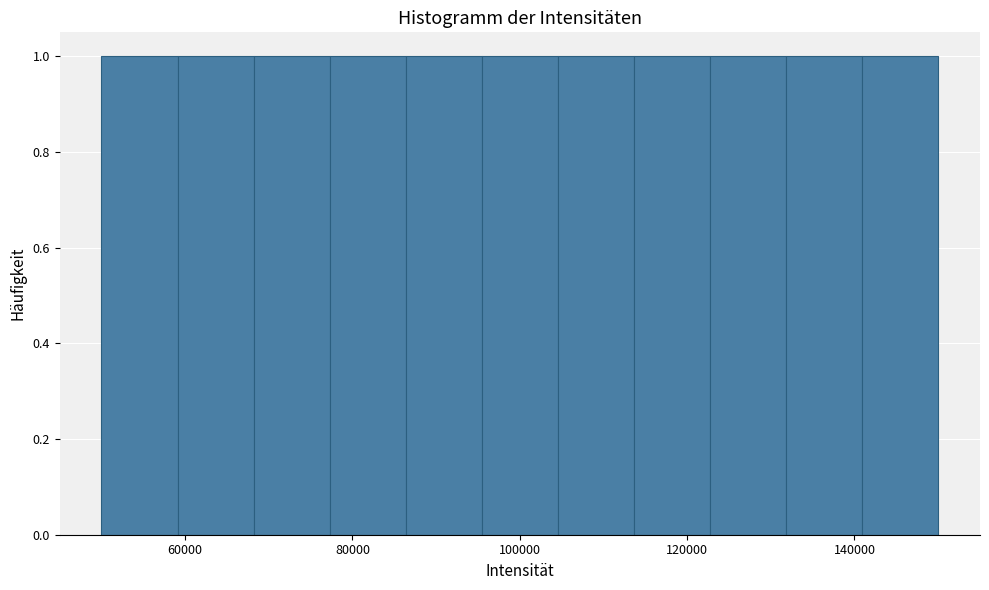

Reading left to right, transcribe this chart: for each bar, give the range it covers on the x-axis and its height. Neither the bar edges nor the heights are printed on the chart, so give them approximately, as read against the axes.

50000 to 60000: 1
60000 to 68000: 1
68000 to 78000: 1
78000 to 86000: 1
86000 to 96000: 1
96000 to 104000: 1
104000 to 114000: 1
114000 to 122000: 1
122000 to 132000: 1
132000 to 140000: 1
140000 to 150000: 1